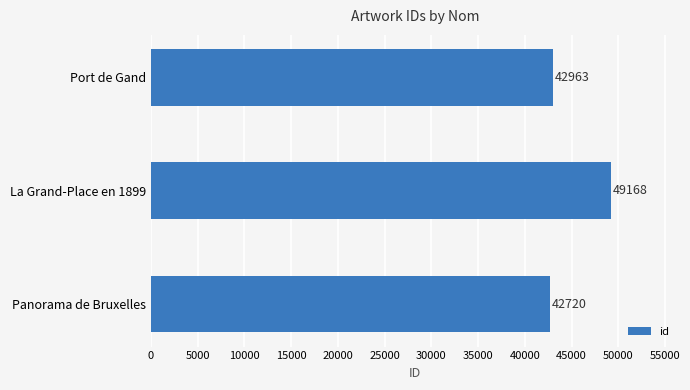

Reading bottom to top, transcribe all the data shown in this chart.

Panorama de Bruxelles=42720	La Grand-Place en 1899=49168	Port de Gand=42963